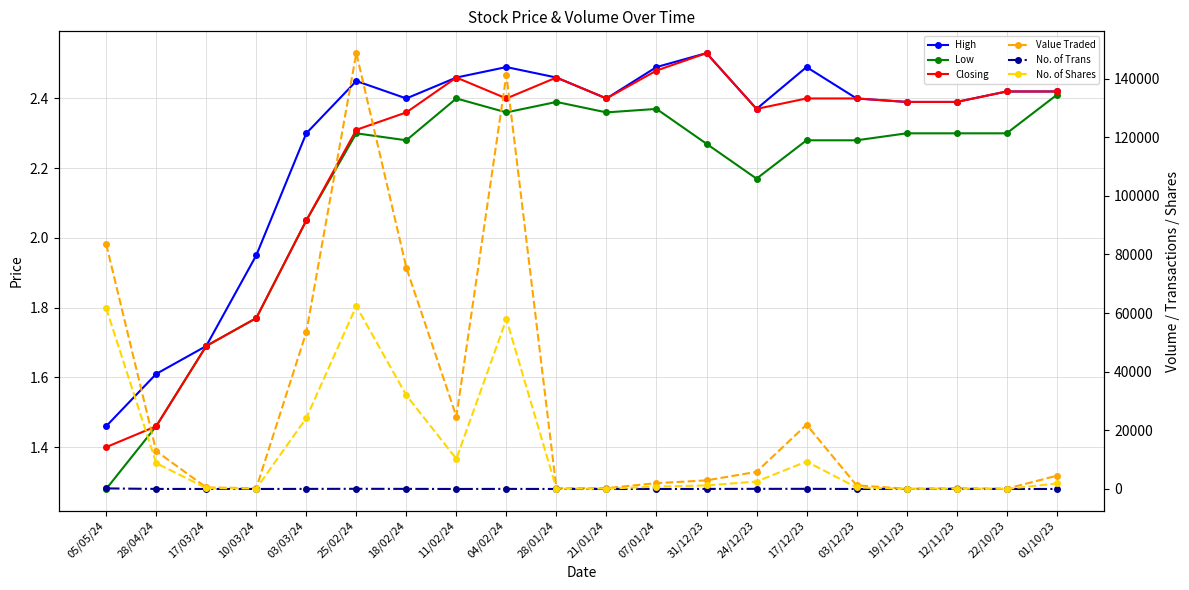

True or false: No. of Shares has more than 2 points higher than both neighbors.

True